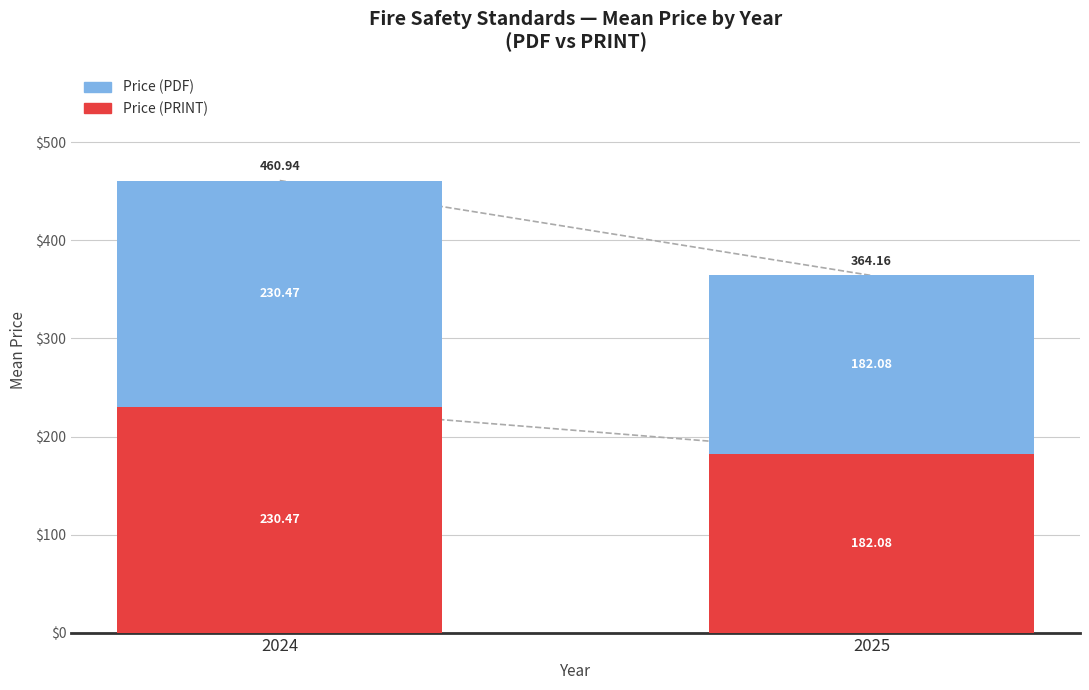

What is the total value across all series at 2024?

460.9